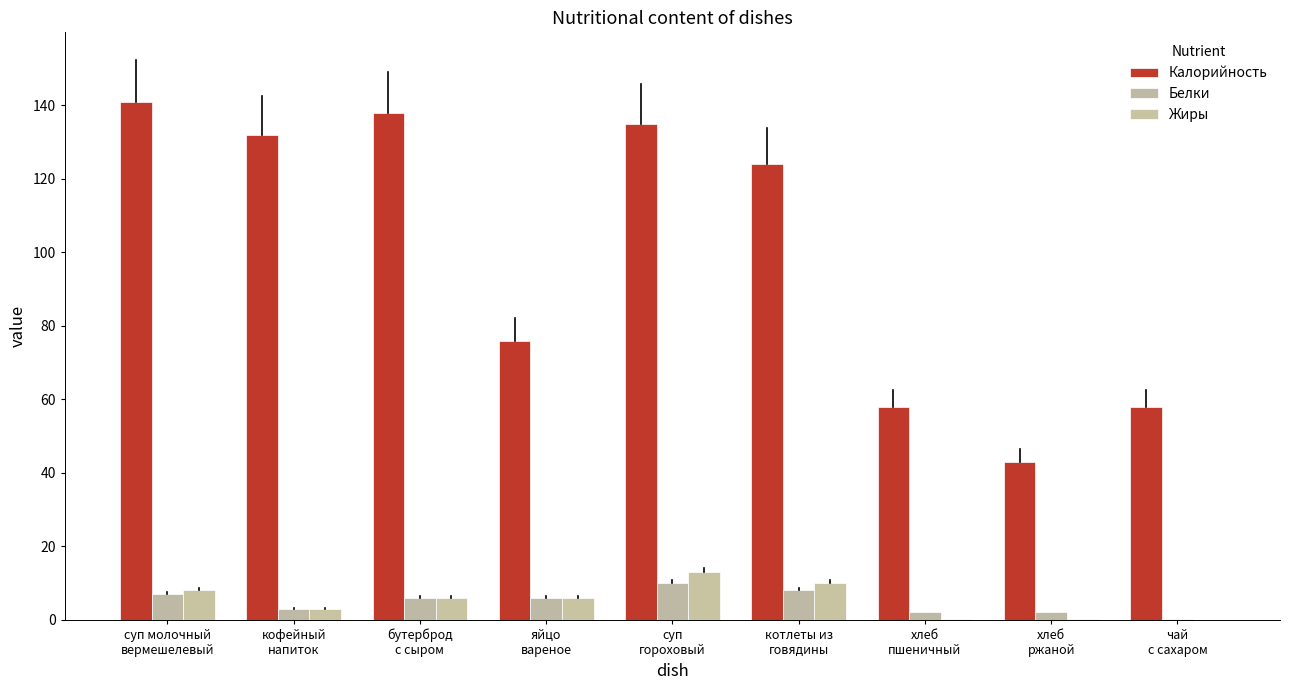

How many series are shown in this chart?

3